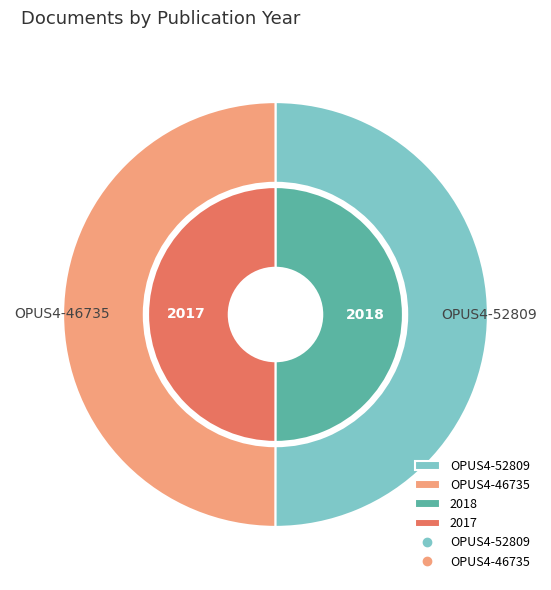

What is the largest slice in the pie chart?

OPUS4-52809